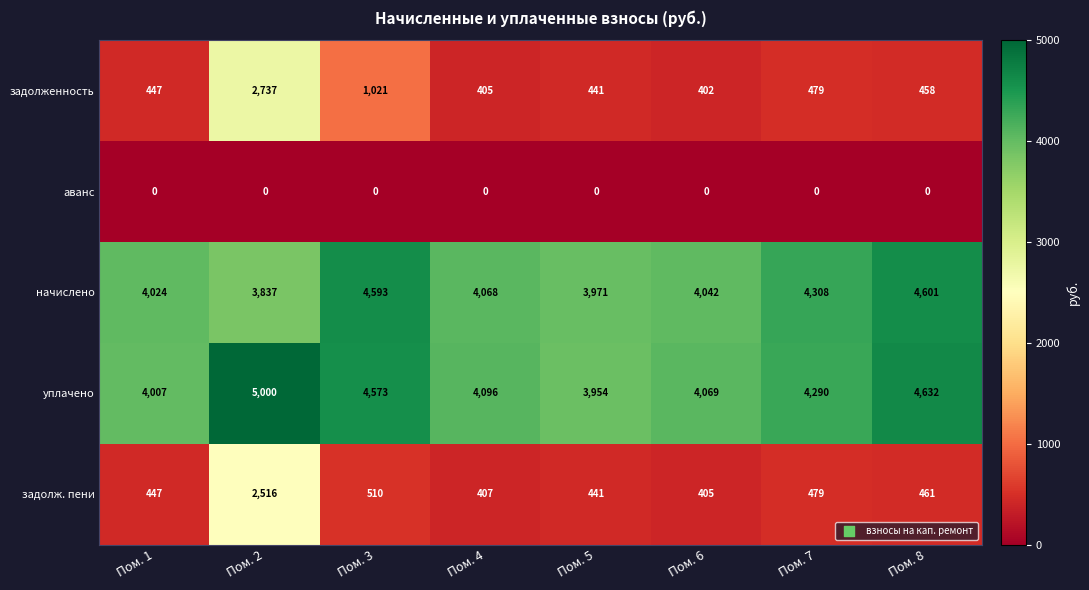

Rank the series by their maximum value, from highest to lowest.

уплачено, начислено, задолженность, задолж. пени, аванс